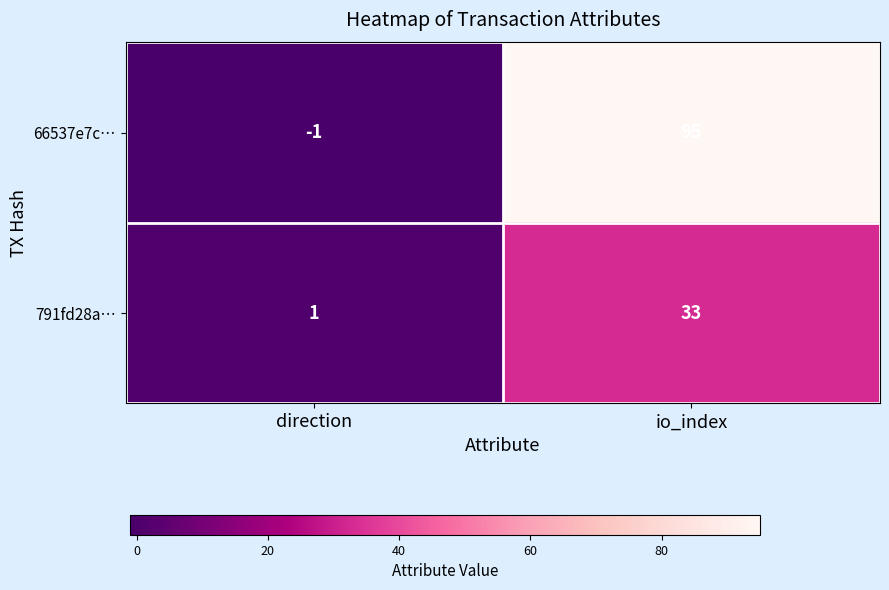

Reading right to left, what are all the values shown in this chart?

66537e7c…: io_index=95	direction=-1
791fd28a…: io_index=33	direction=1